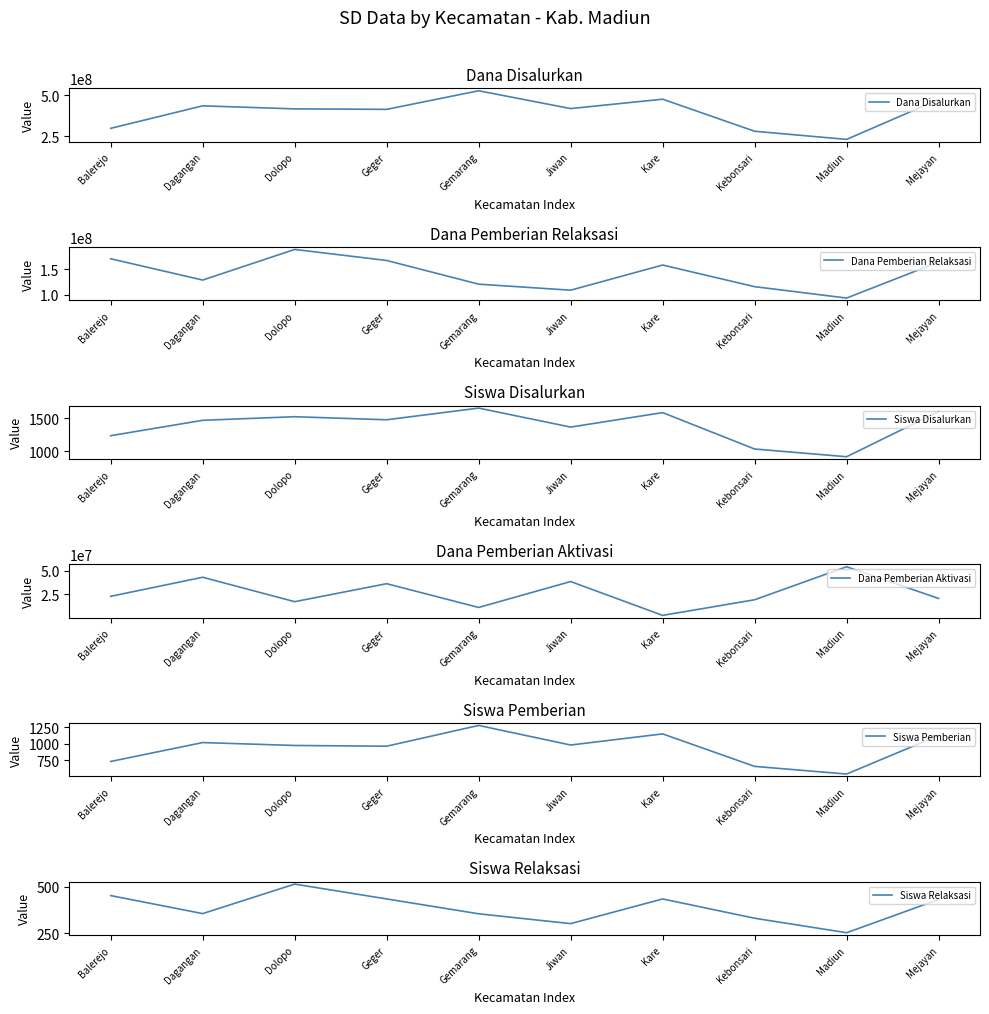

True or false: Dana Pemberian Aktivasi has more than 0 interior local peaks.

True